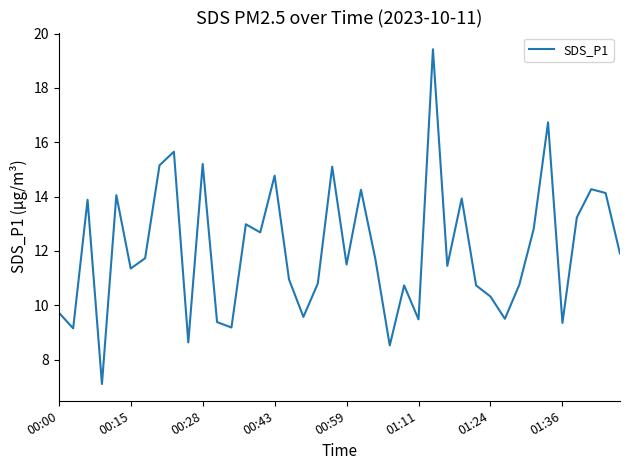

What is the smallest value displayed?

7.1